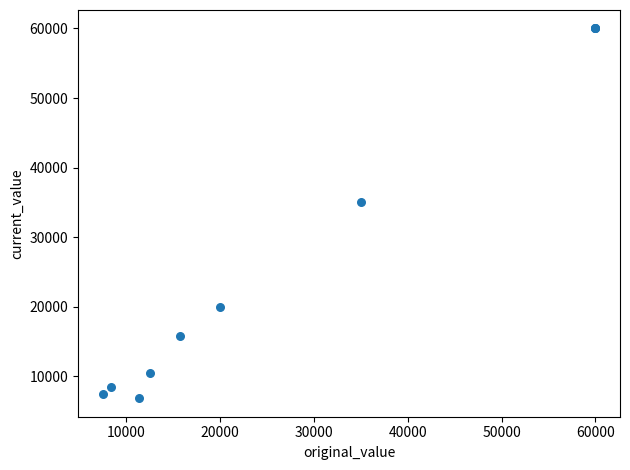

What Y value in the scatter plot is closest to 33420?

35000.0